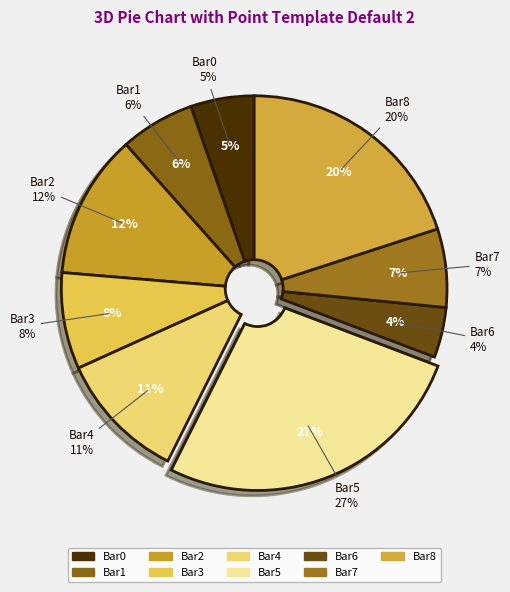

Which slice is the largest?

Bar5